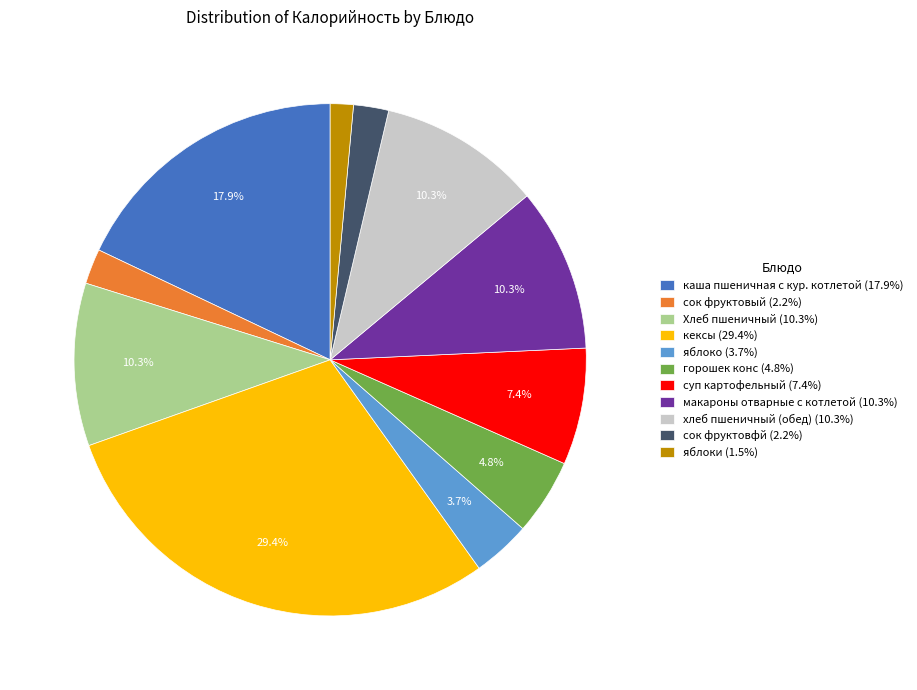

Count the number of slices in the pie.

11